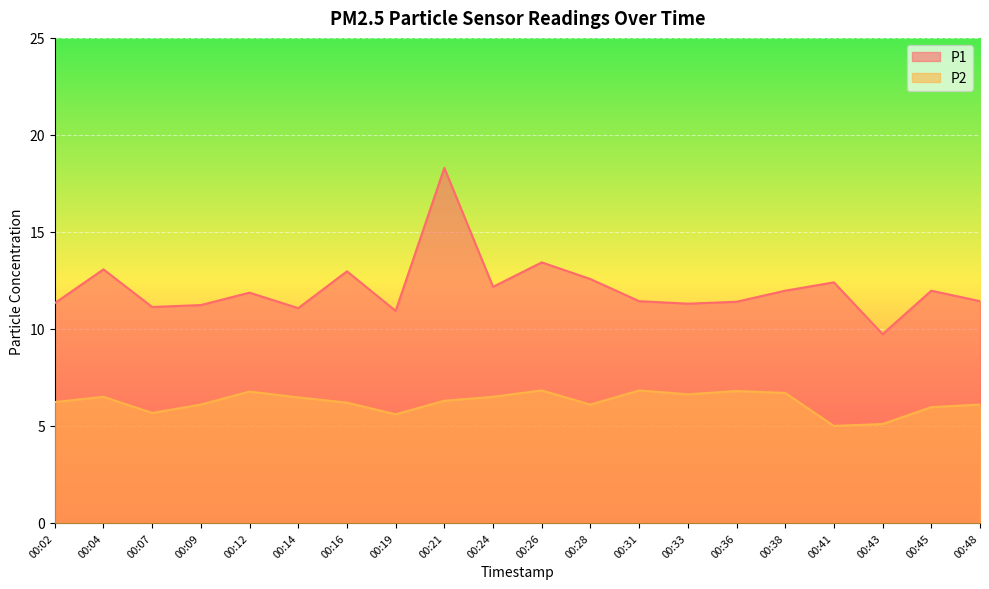

How many values in the P2 series are below 6?

5